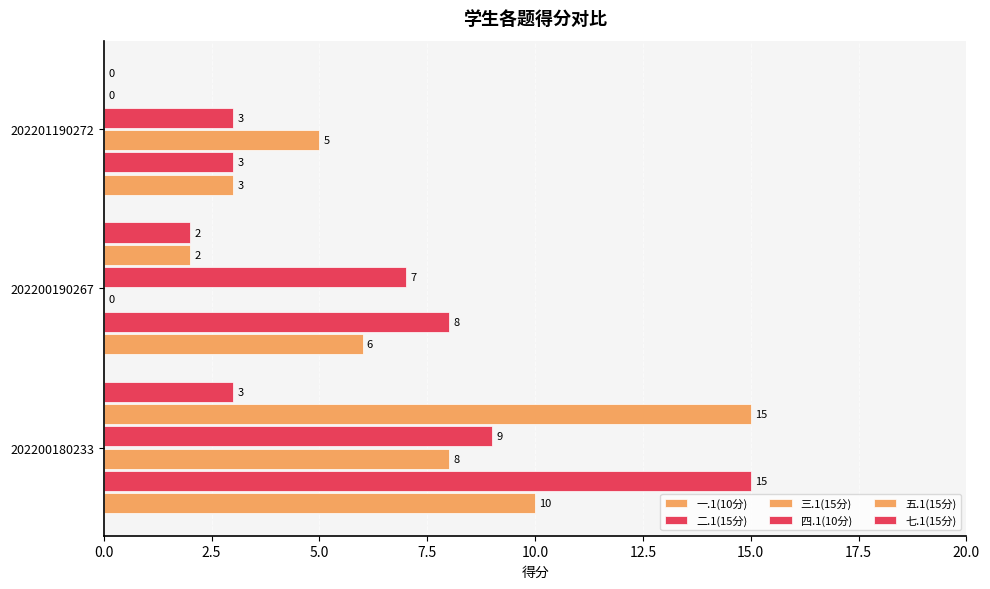

Count the number of data series in this chart.

6